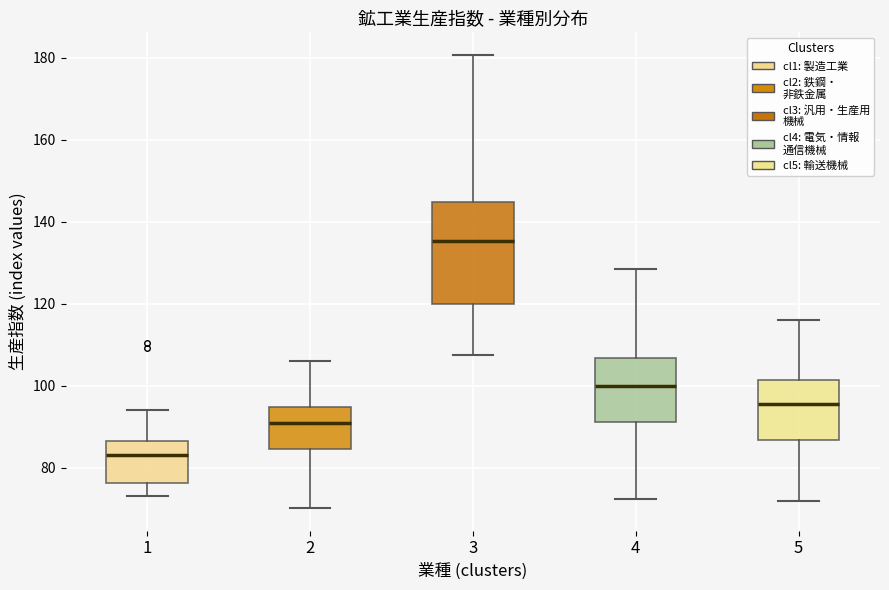

Comparing the boxes themselves (not the whiskers), which one is the tallest?

3